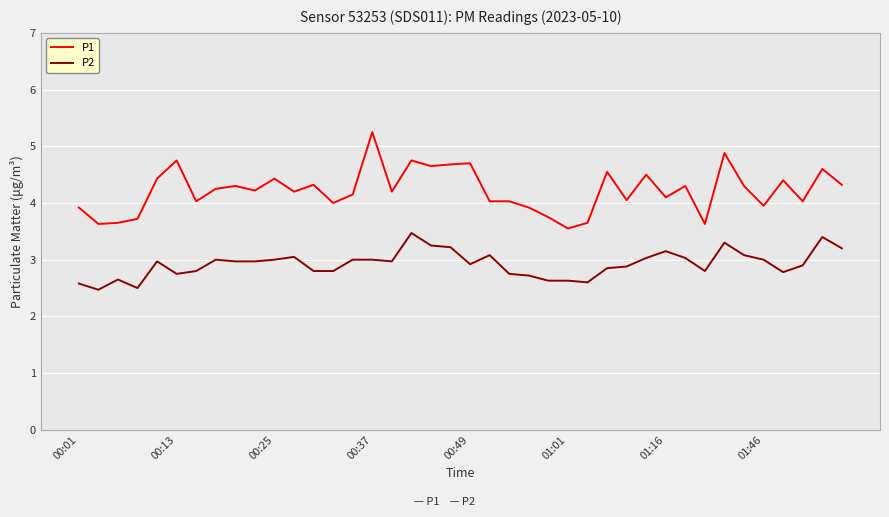

Which series has the largest total across all categories?

P1